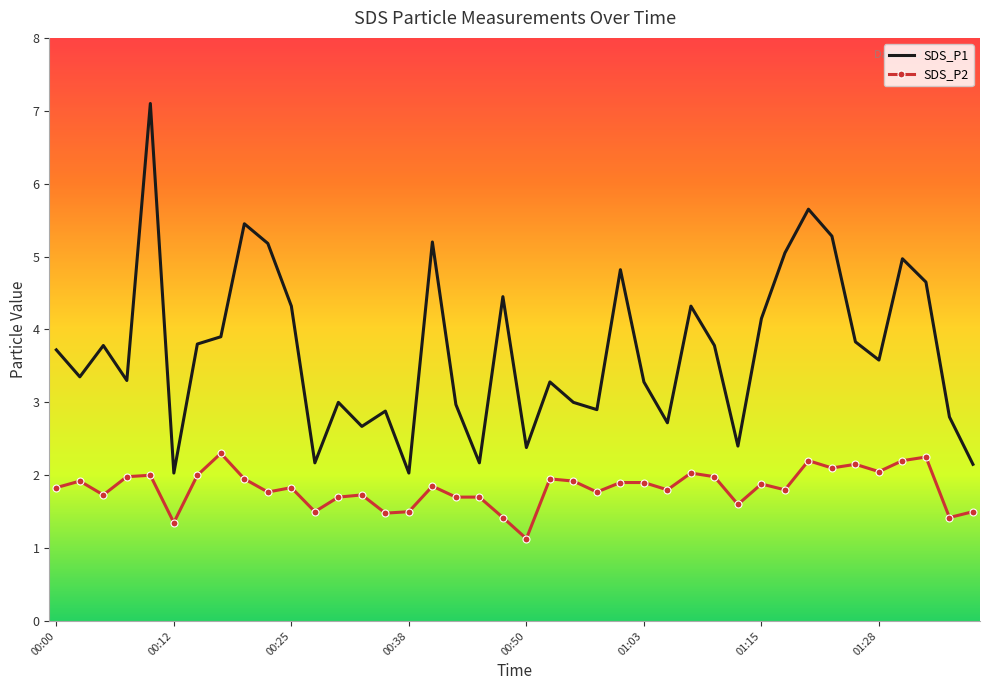

Rank the series by their average value, from lowest to highest.

SDS_P2, SDS_P1